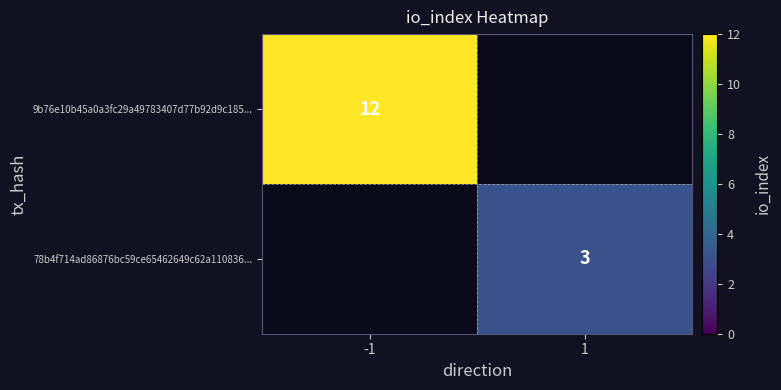

The value of 78b4f714ad86876bc59ce65462649c62a110836... at 1 is 3. True or false?

True